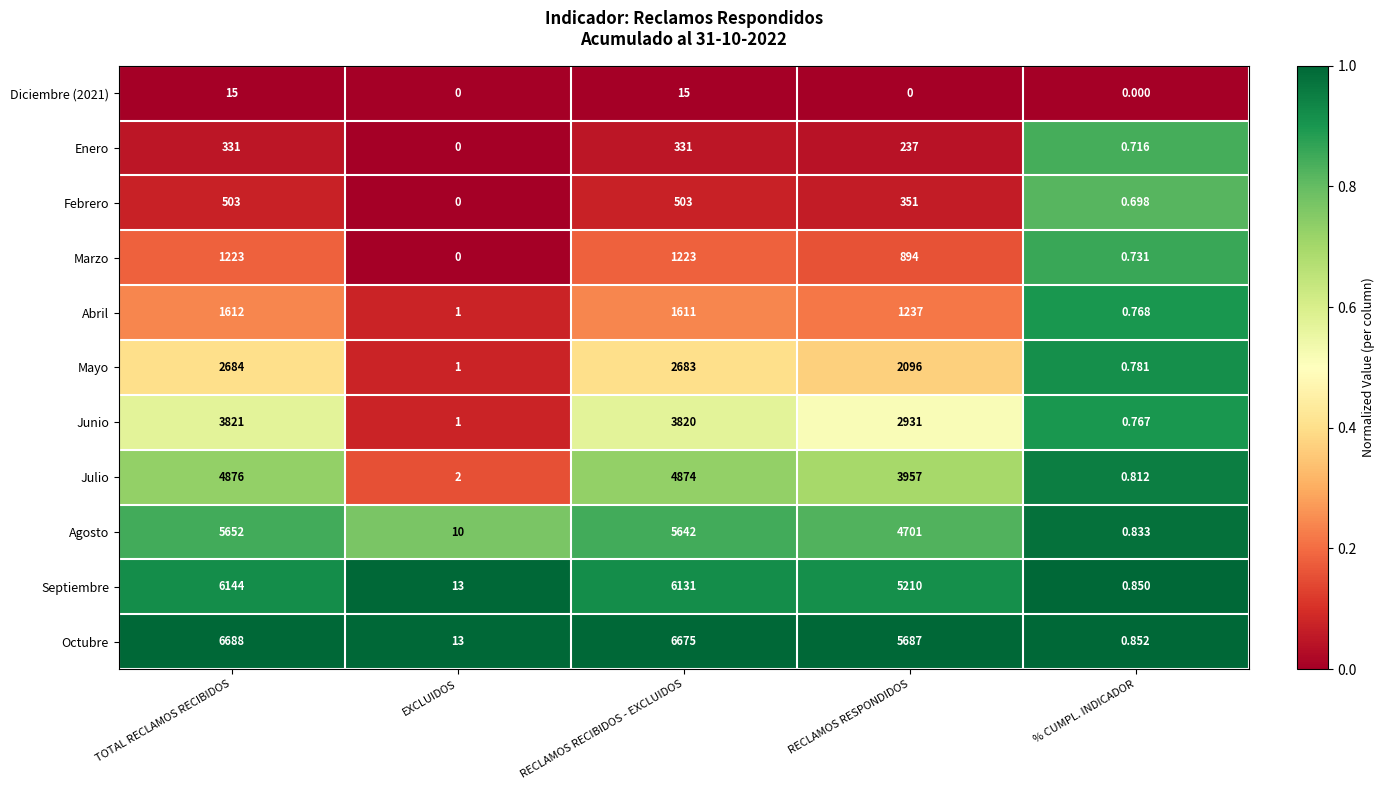

Between TOTAL RECLAMOS RECIBIDOS and RECLAMOS RESPONDIDOS, which series saw the biggest shift?

Octubre